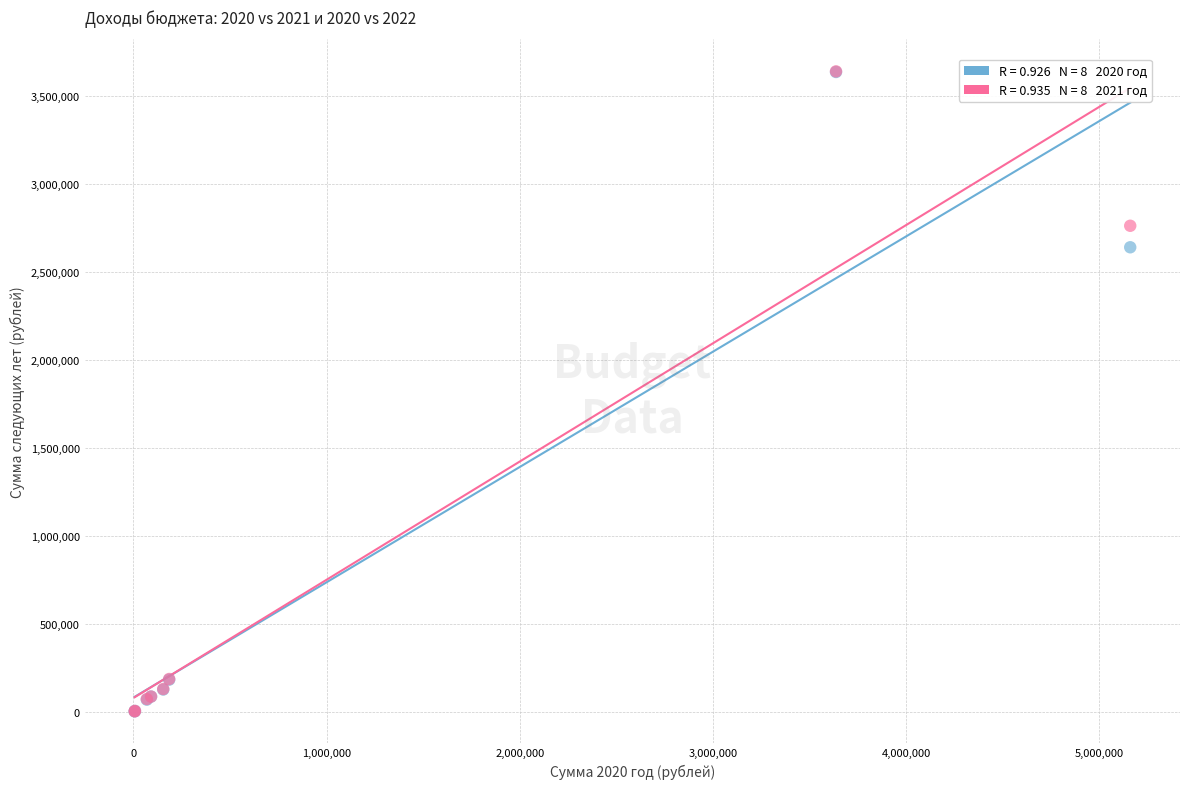

Across all series, what Y value is closest to 1823823?

2642448